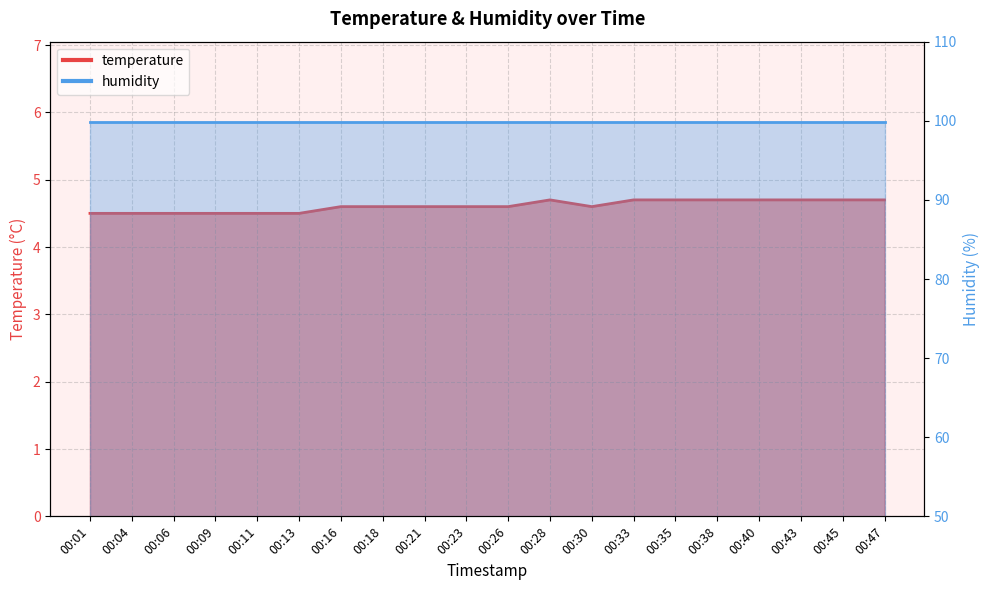

Rank the categories by value from highest to lowest.

00:28, 00:33, 00:35, 00:38, 00:40, 00:43, 00:45, 00:47, 00:16, 00:18, 00:21, 00:23, 00:26, 00:30, 00:01, 00:04, 00:06, 00:09, 00:11, 00:13